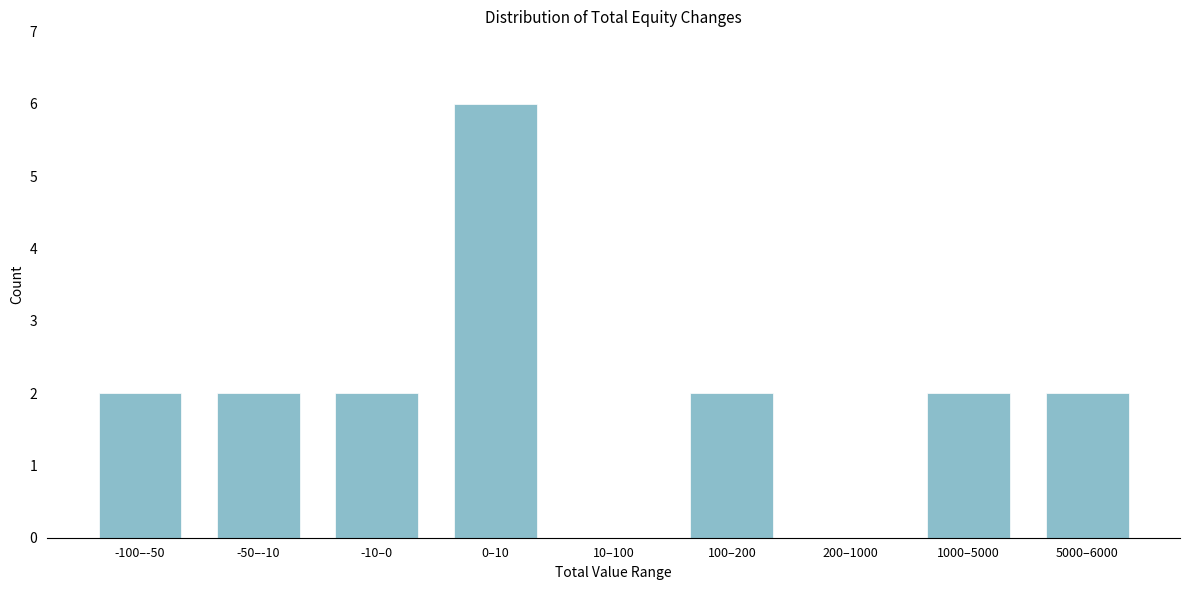

Reading left to right, what are all the values shown in this chart?

-100–-50=2	-50–-10=2	-10–0=2	0–10=6	10–100=0	100–200=2	200–1000=0	1000–5000=2	5000–6000=2